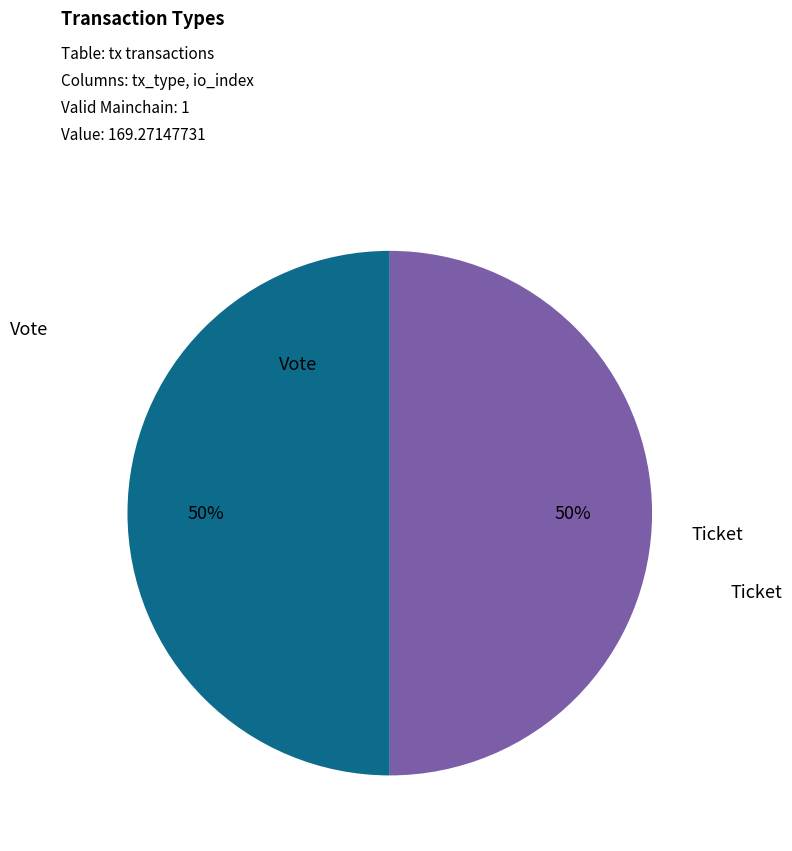

To the nearest percent, what is the average slice percentage?

50%